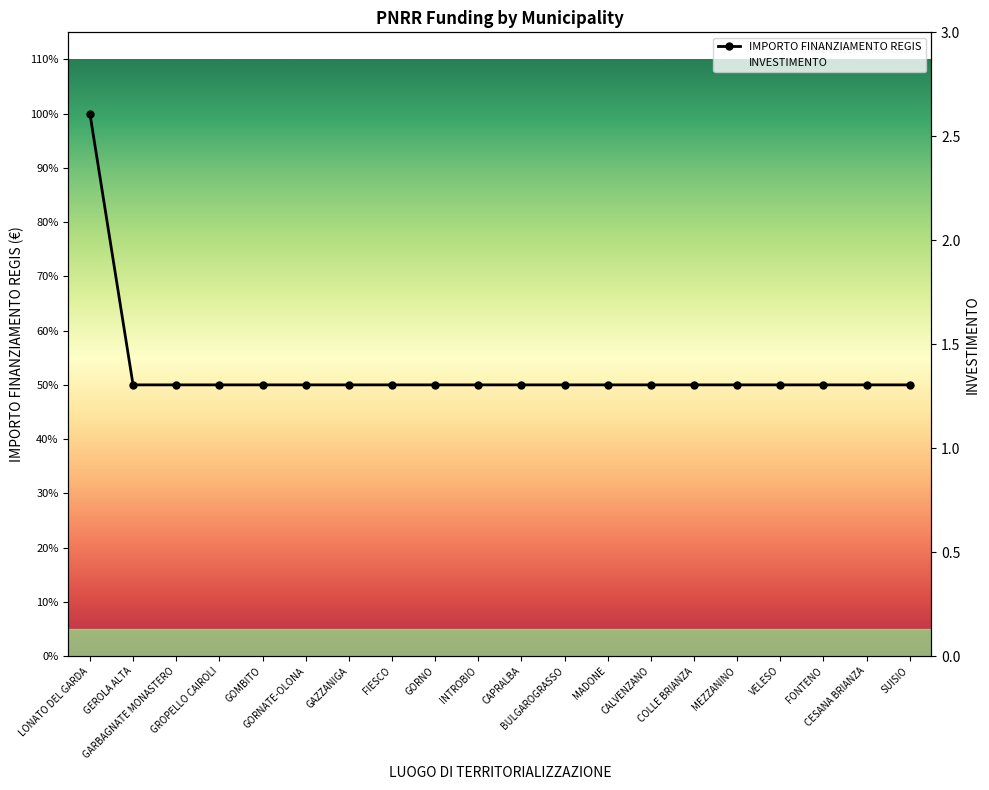

Rank the categories by value from highest to lowest.

LONATO DEL GARDA, GEROLA ALTA, GARBAGNATE MONASTERO, GROPELLO CAIROLI, GOMBITO, GORNATE-OLONA, GAZZANIGA, FIESCO, GORNO, INTROBIO, CAPRALBA, BULGAROGRASSO, MADONE, CALVENZANO, COLLE BRIANZA, MEZZANINO, VELESO, FONTENO, CESANA BRIANZA, SUISIO